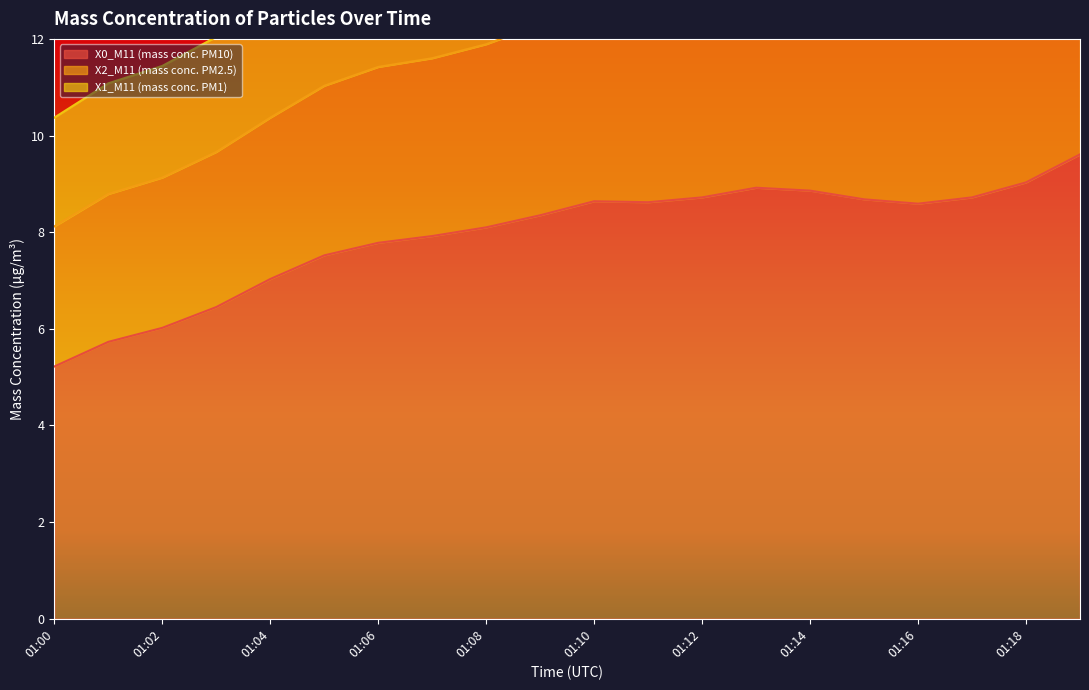

Is it true that X0_M11 (mass conc. PM10) equals 5.2 at 01:00?

True